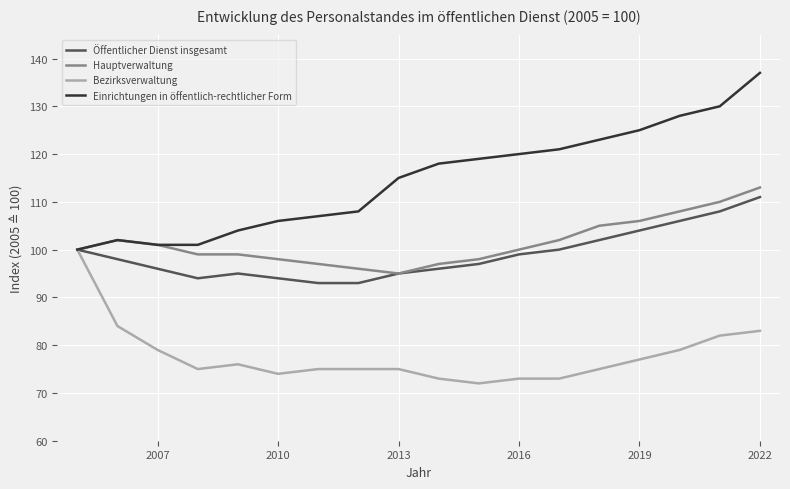

Which series has the largest total across all categories?

Einrichtungen in öffentlich-rechtlicher Form